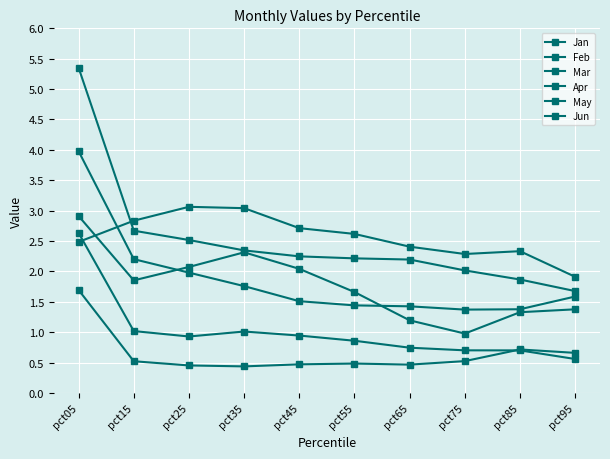

True or false: Jun has a value of 0.2 at pct45.

False